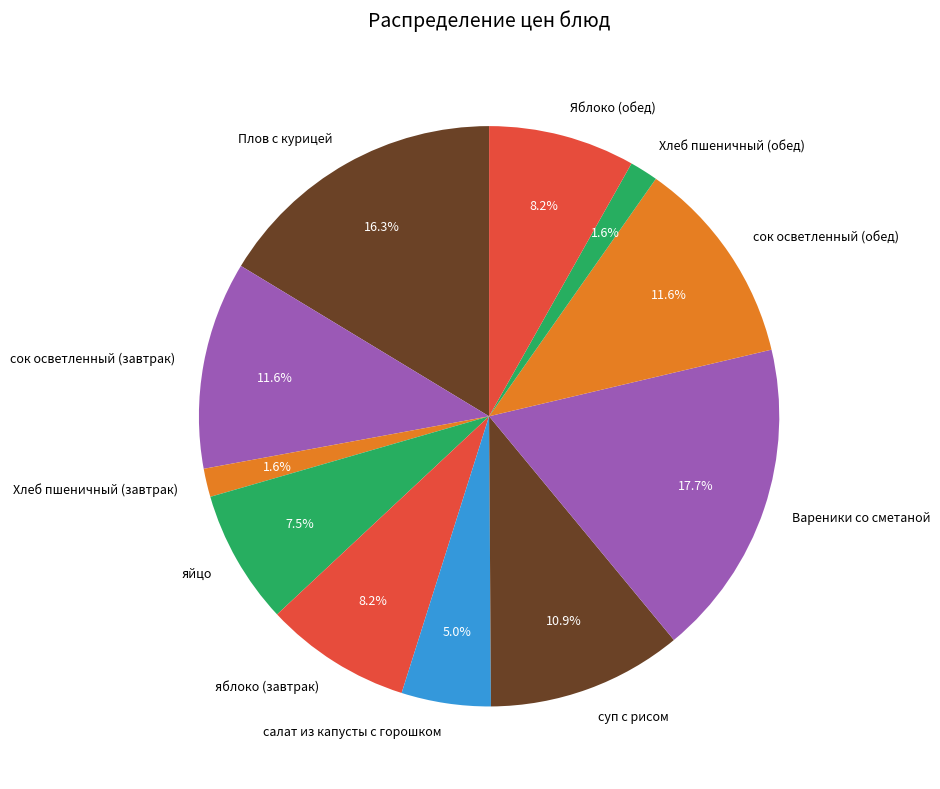

Which slice is the largest?

Вареники со сметаной